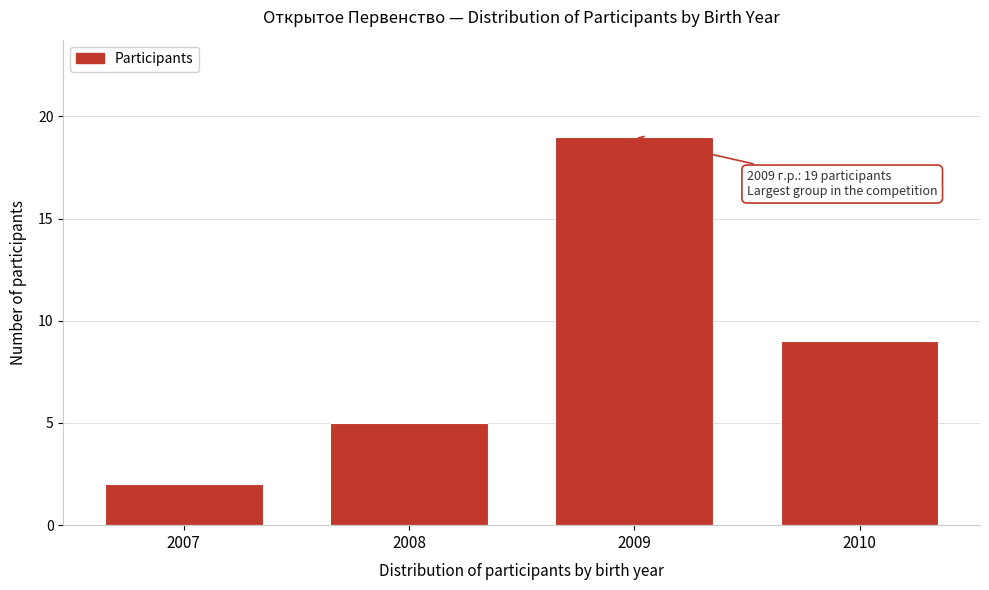

Reading left to right, transcribe all the data shown in this chart.

2	5	19	9